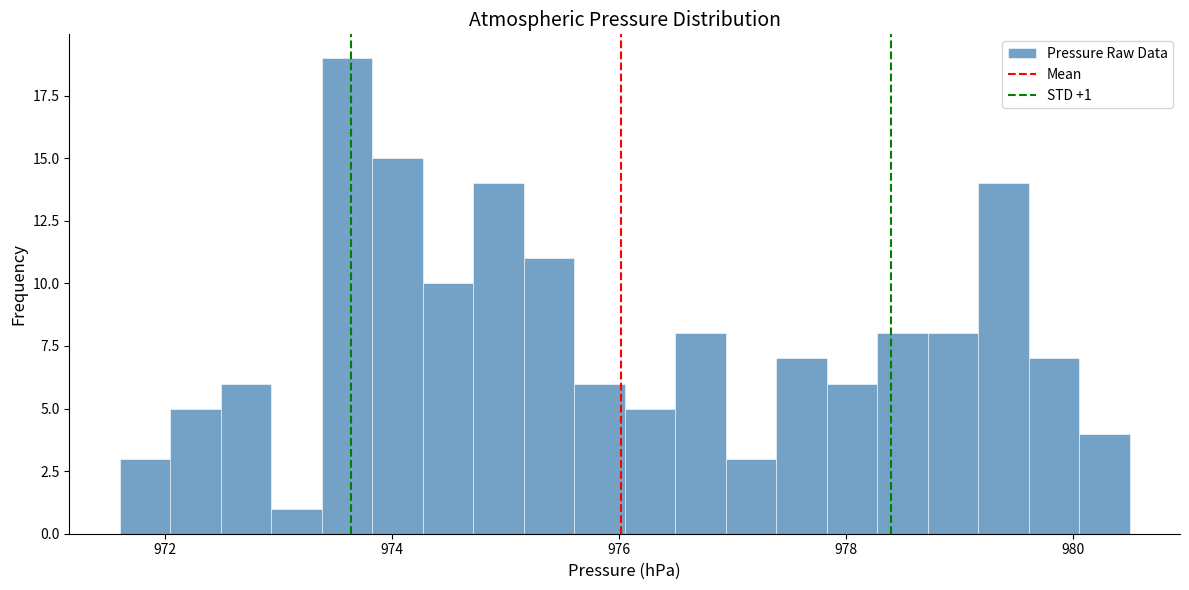

Around what value on the x-axis is the tallest bar? Give the approximate position of its centre, as read against the axis.

973.6